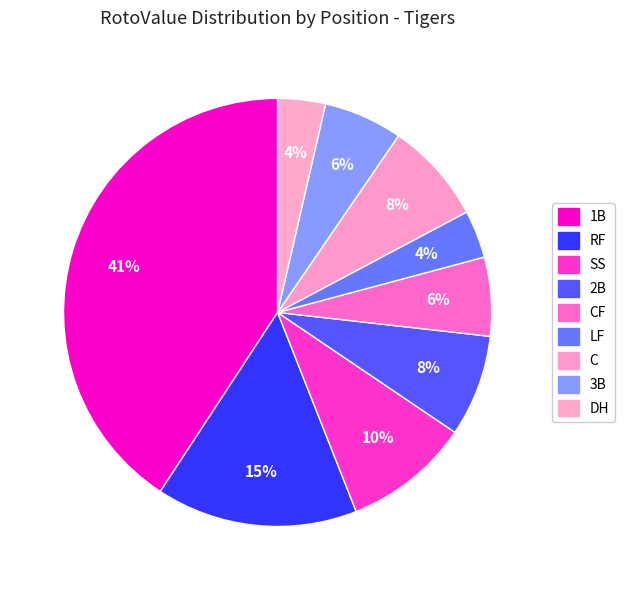

How many slices are in this pie chart?

9